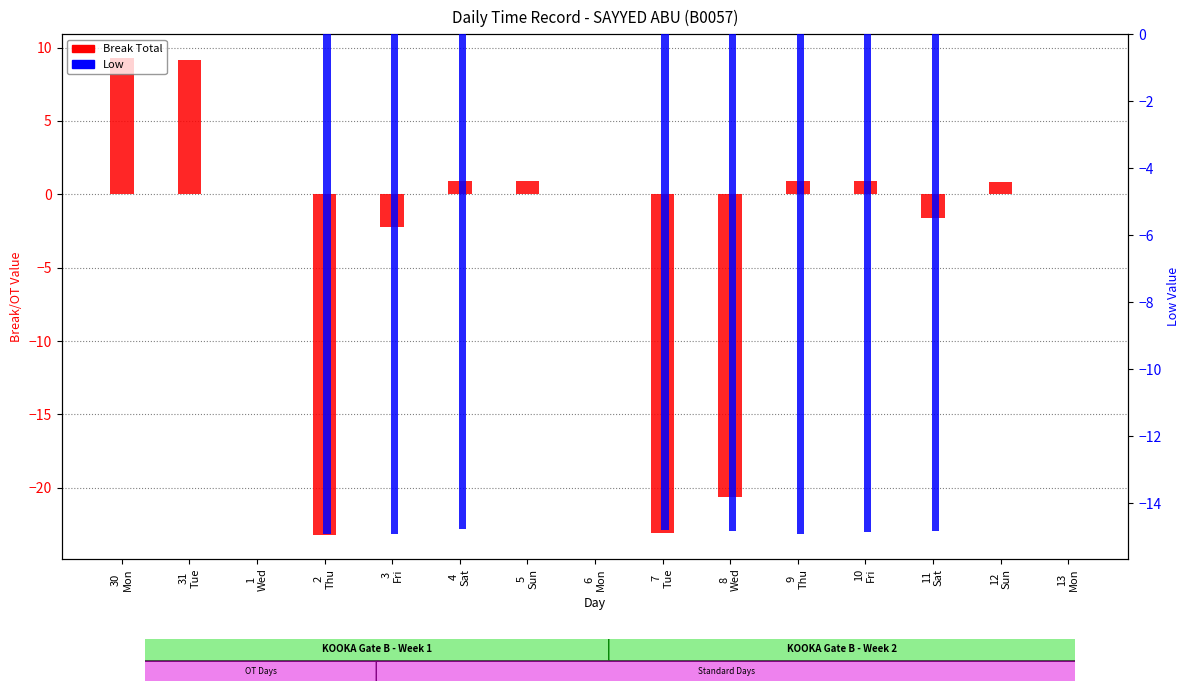

How many bars are there in total?

30